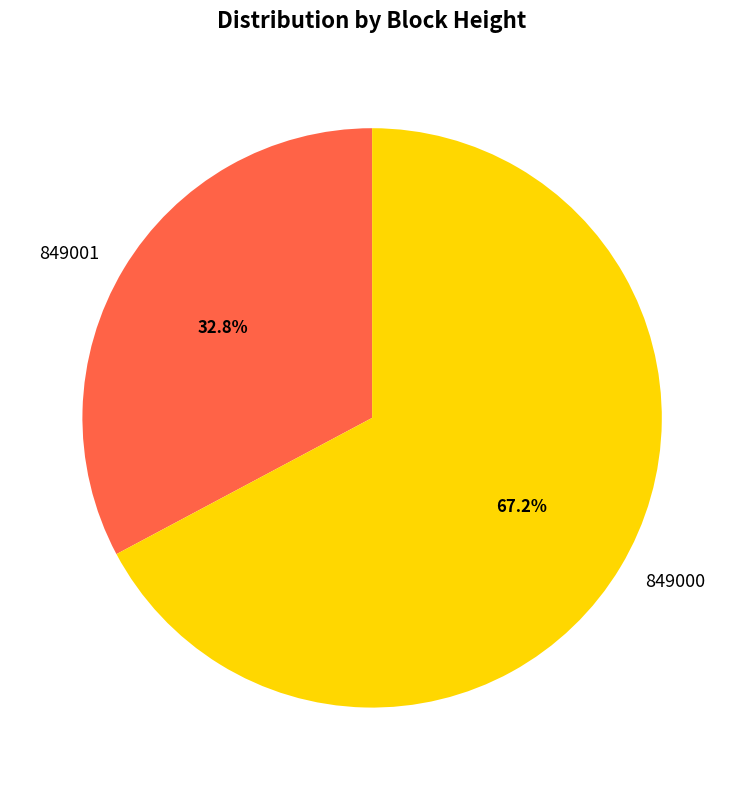

Which category accounts for the majority?

849000